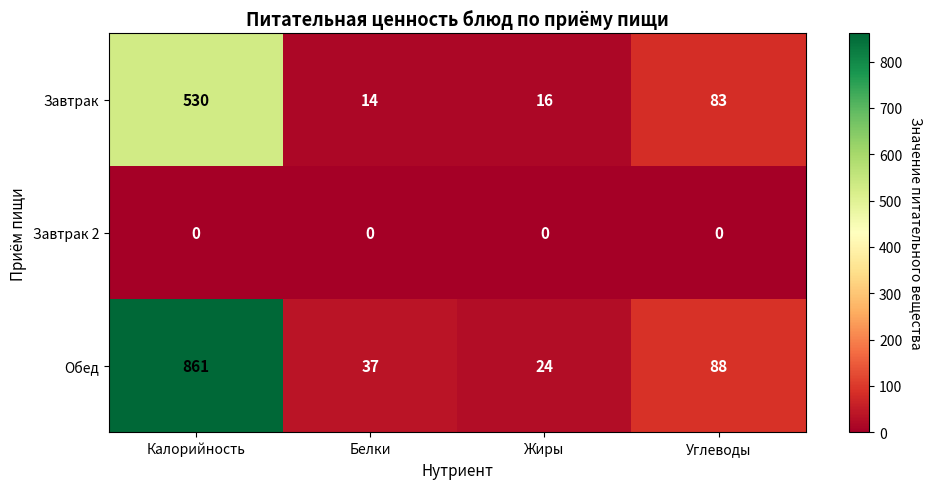

Which series has the widest spread of values?

Обед